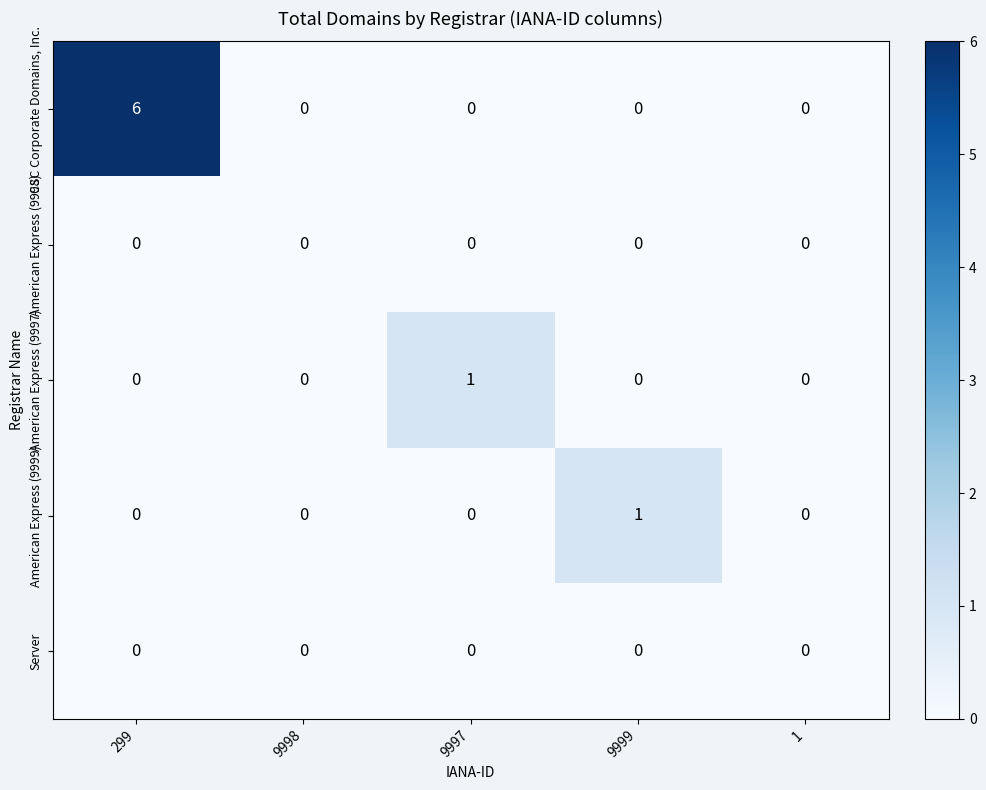

How many American Express (9997) values are between 0 and 1?

5